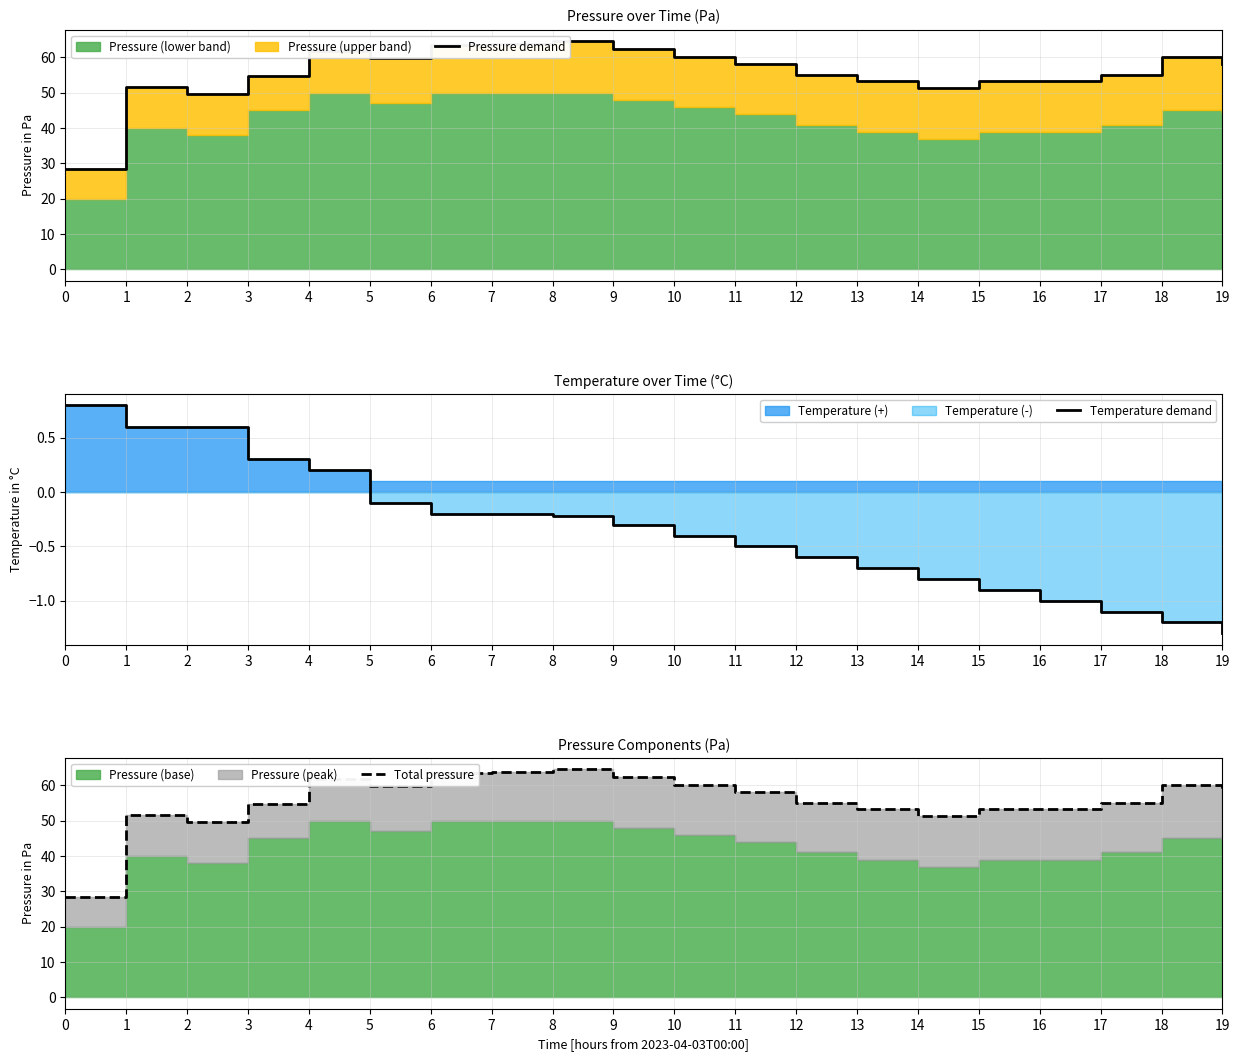

What is the value of the Total pressure point at the 14th from the left?

53.2